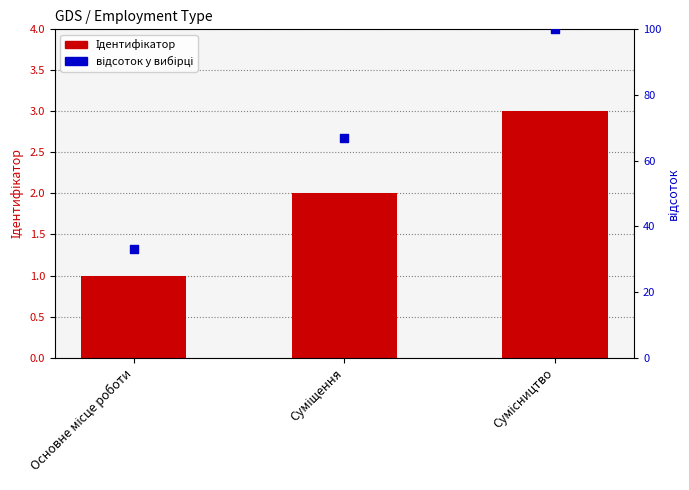

Which series has the largest Y range (max minus min)?

відсоток у вибірці